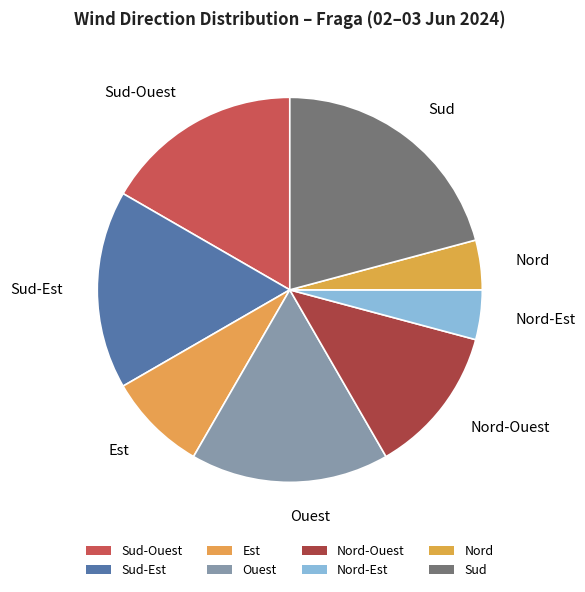

Count the number of slices in the pie.

8